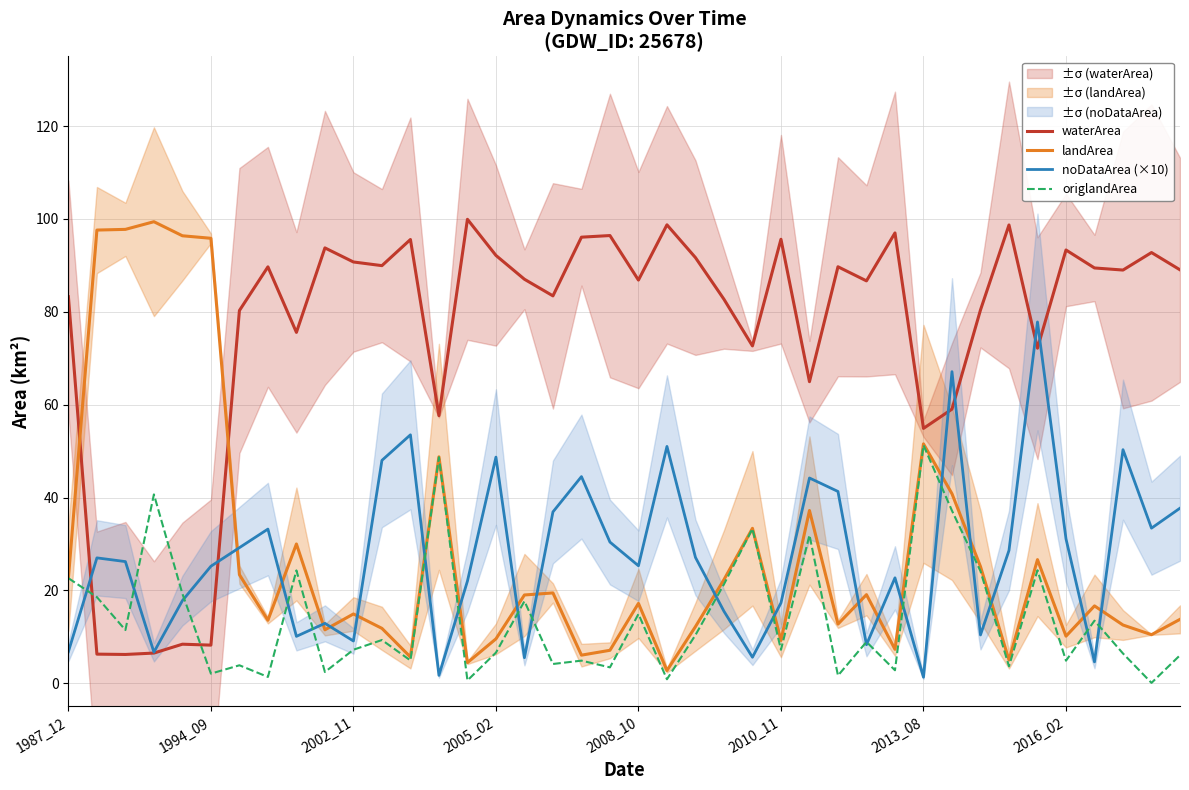

True or false: landArea and waterArea cross at least once.

True